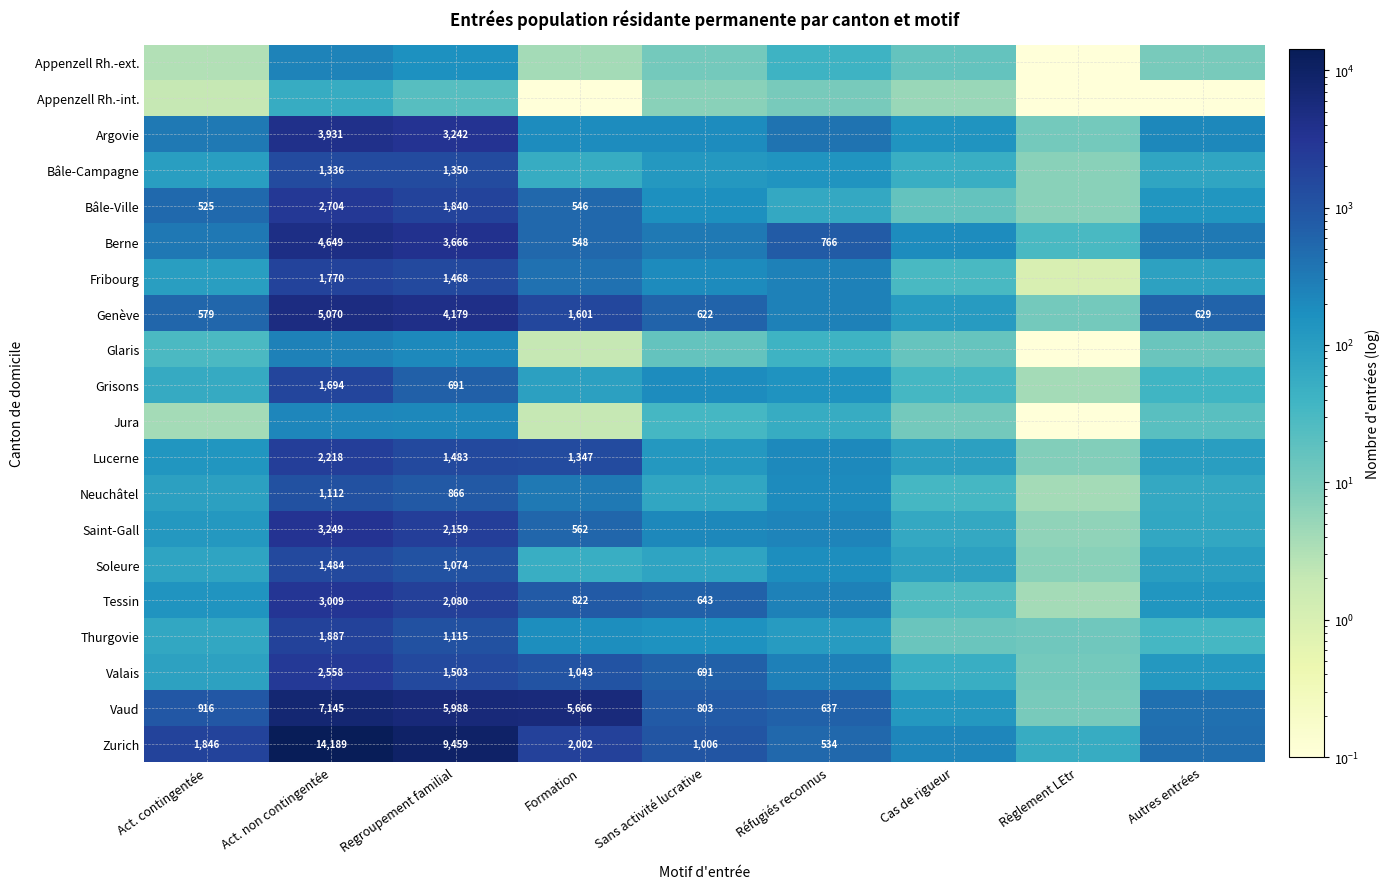

The Bâle-Campagne series shows 781.0 at Act. non contingentée. True or false?

False